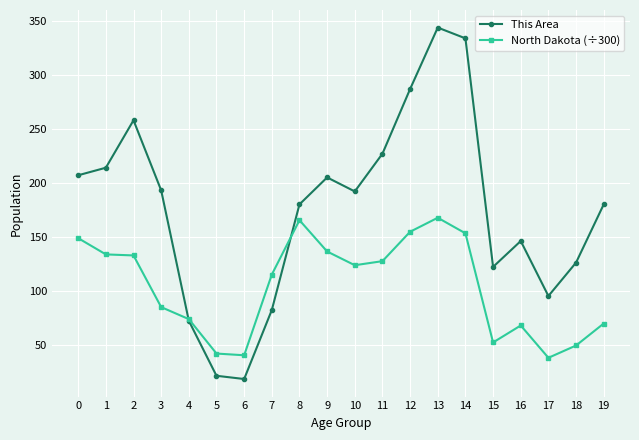

What is the total value across all series at 13?

511.6